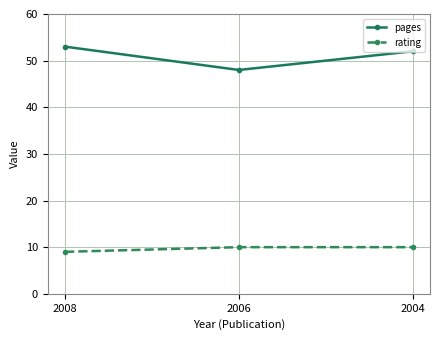

At which label does pages reach its peak?

2008